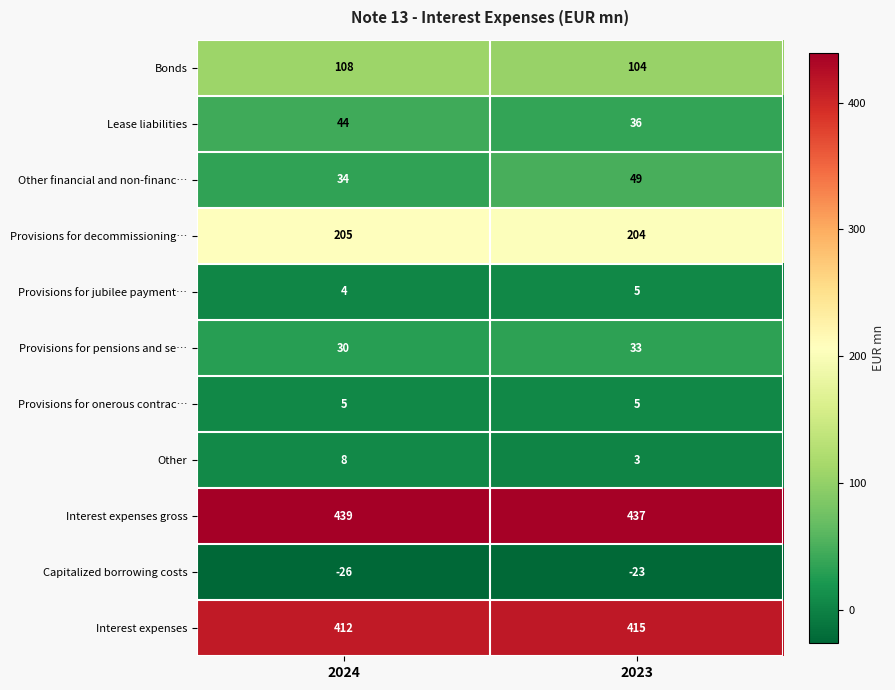

Read the Interest expenses gross value at 2024.

439